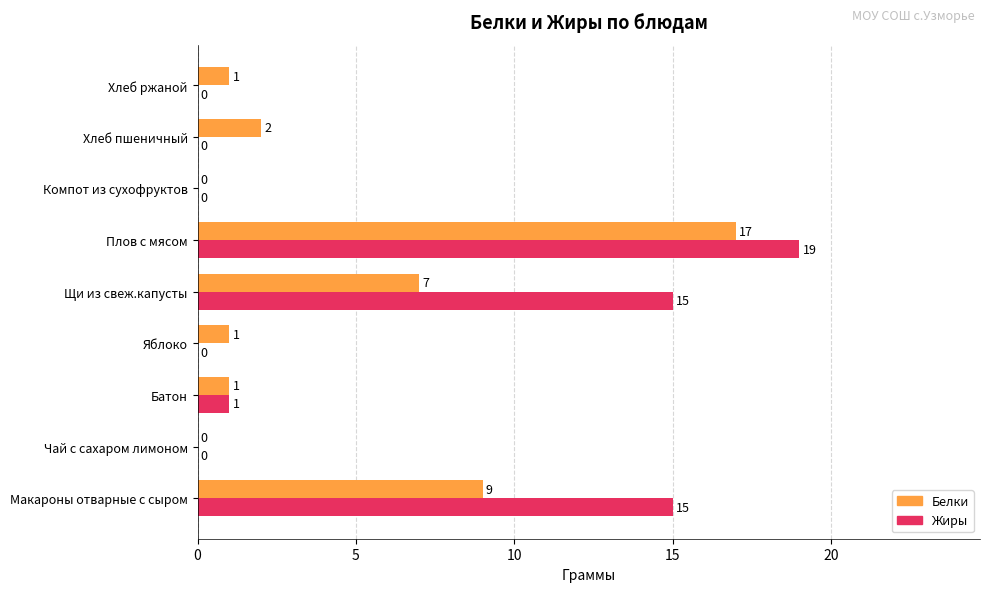

Is it true that Белки equals 11 at Щи из свеж.капусты?

False